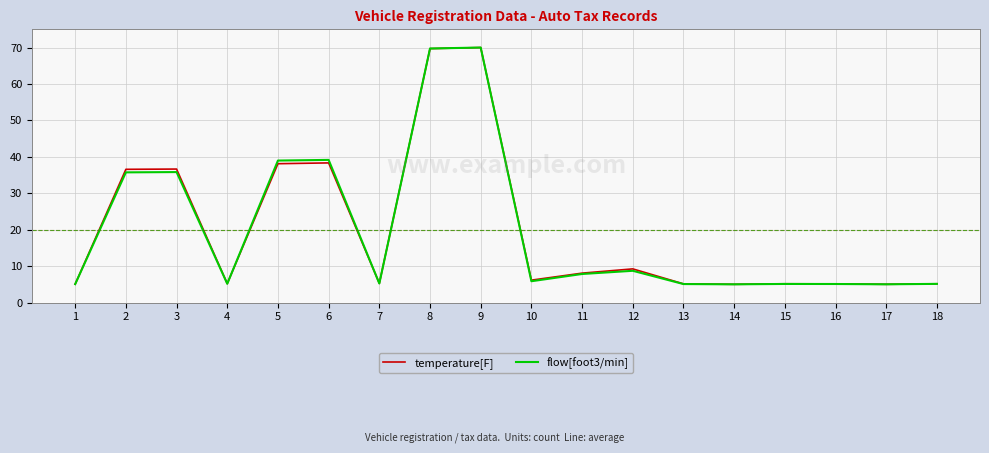

What is the highest value of the flow[foot3/min] series?

70.0